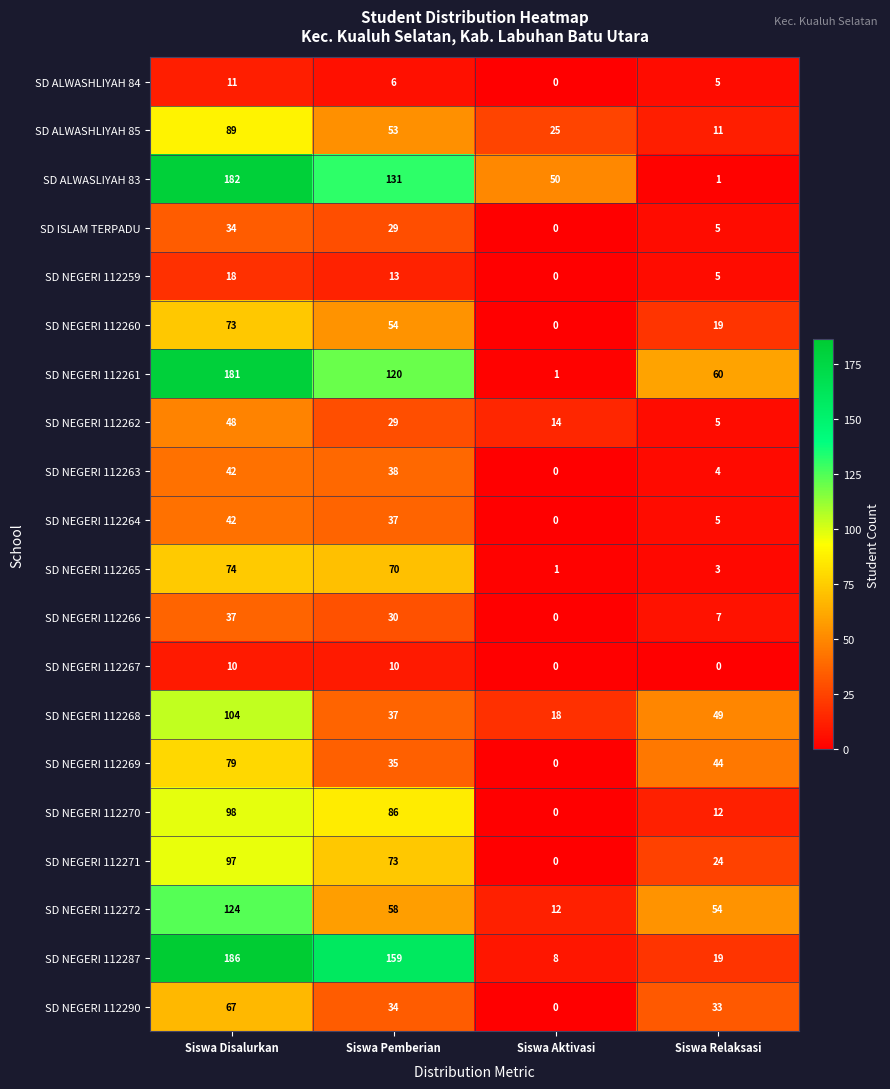

What is the difference between the highest and lowest values at Siswa Relaksasi?

60